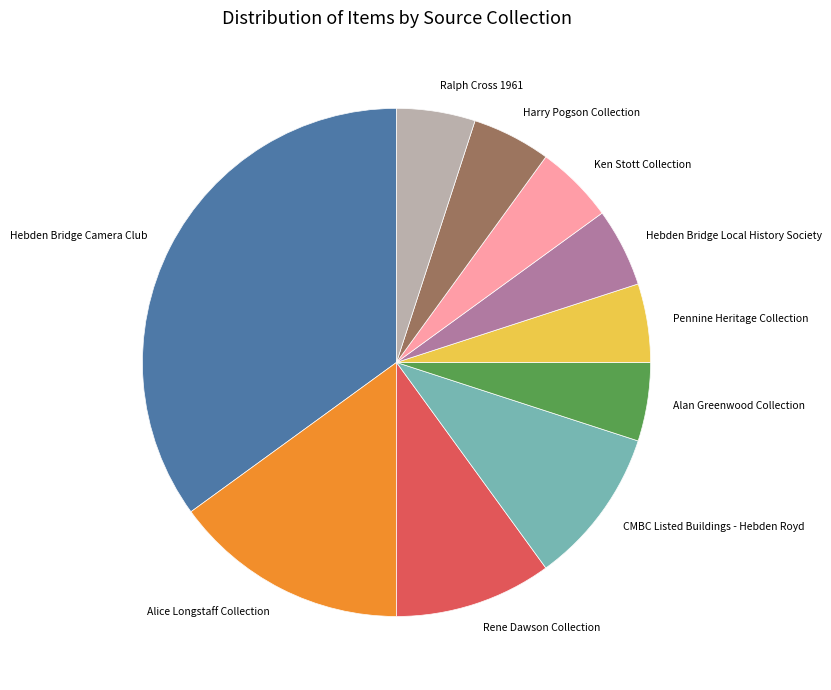

How many slices are in this pie chart?

10